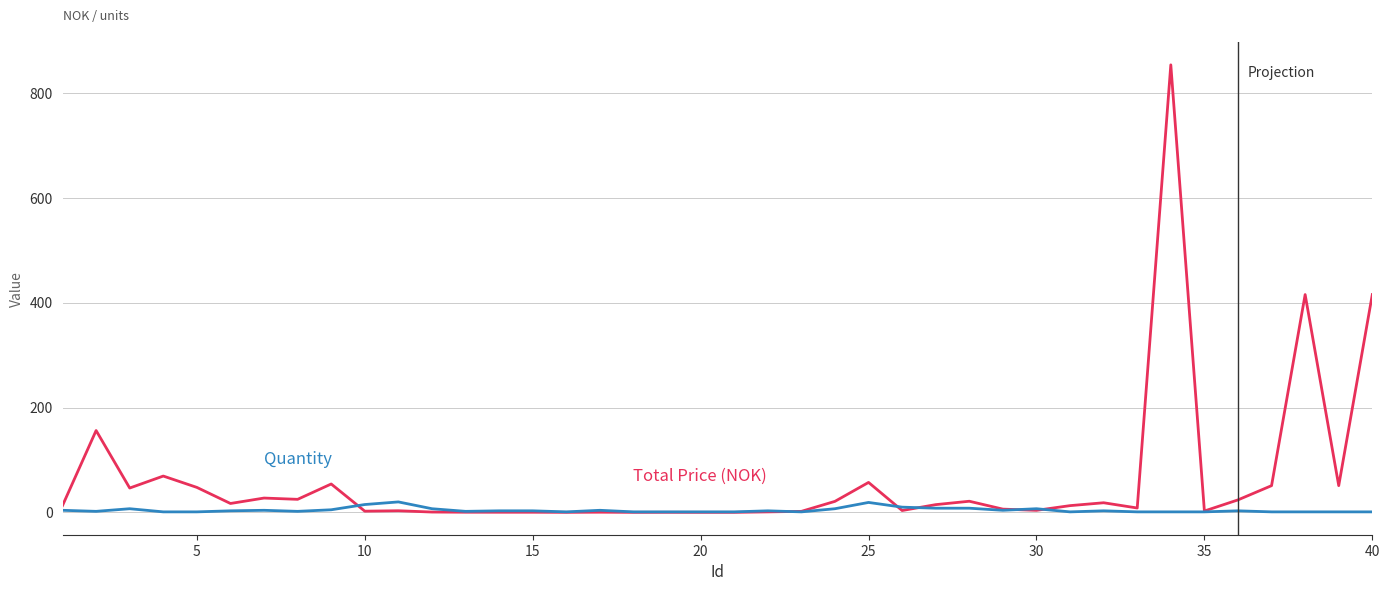

What is the greatest value displayed?

854.0